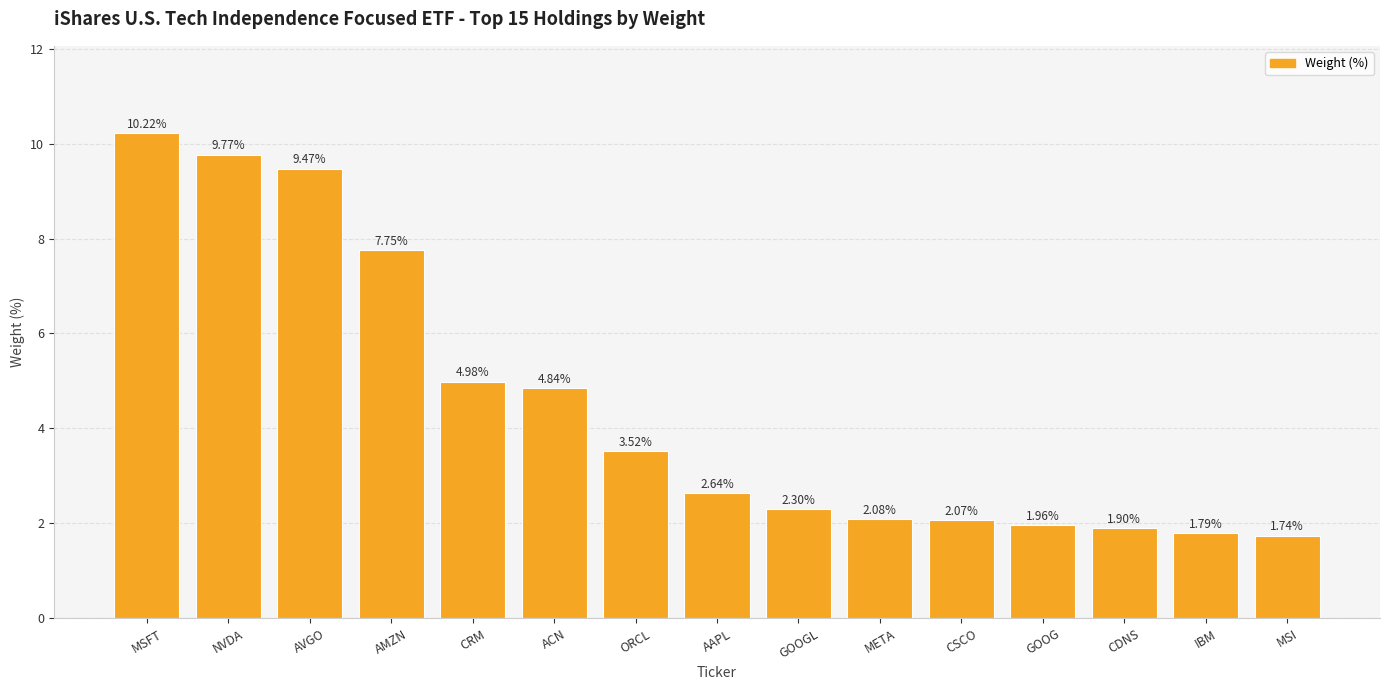

Between IBM and ORCL, which is larger?

ORCL